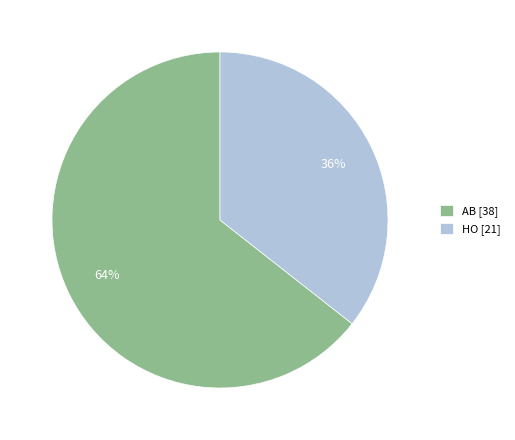

The AB slice represents 47% of the pie. True or false?

False